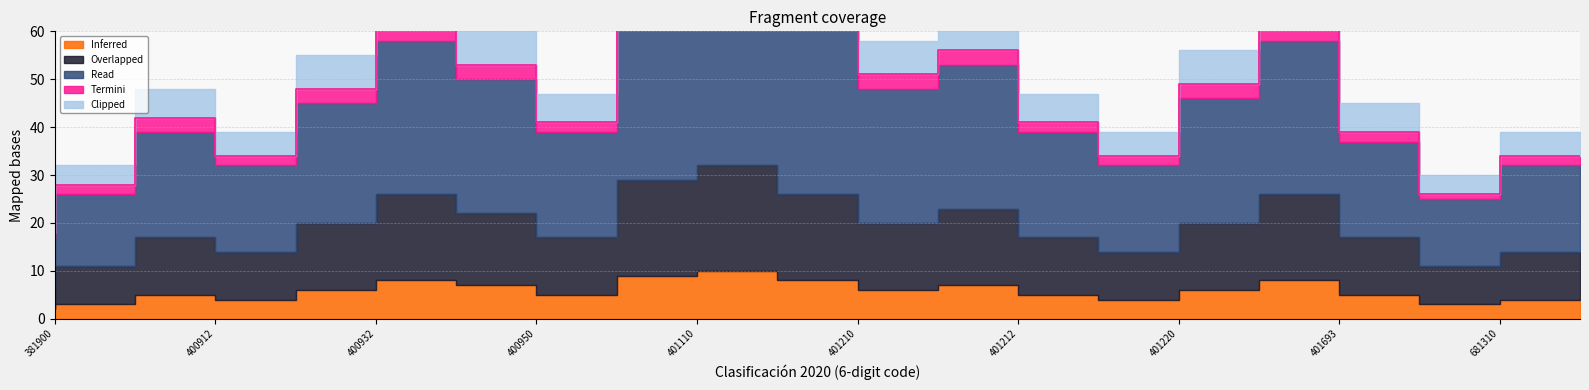

What is the value of the Clipped point at the 6th from the left?

9